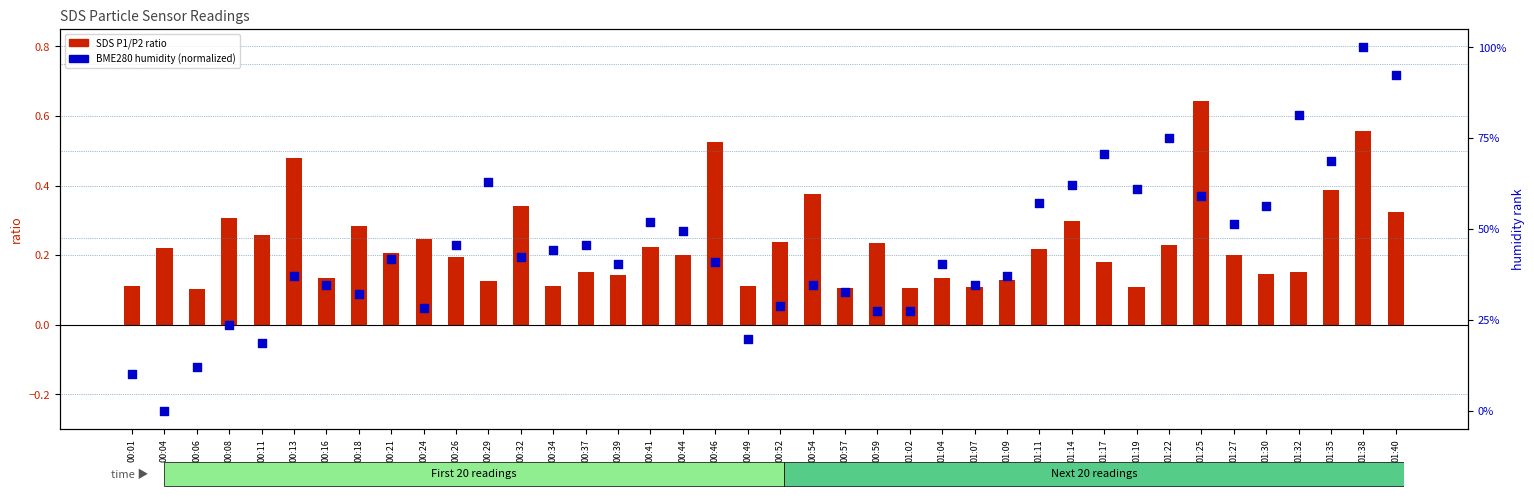

At which category is the sum across all series the highest?

01:38